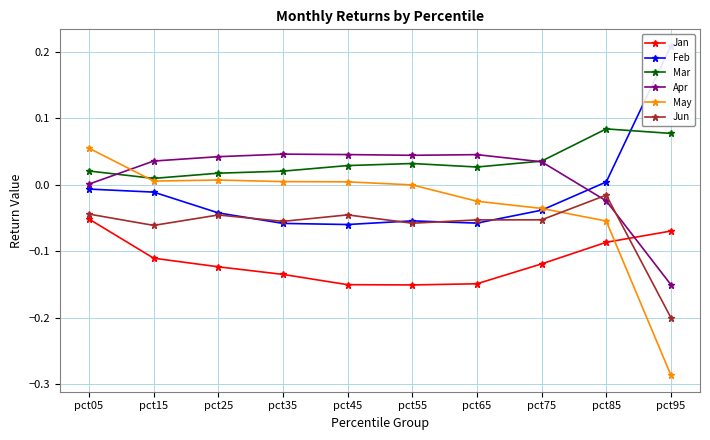

Is the value of Mar at pct15 greater than the value of Feb at pct55?

Yes